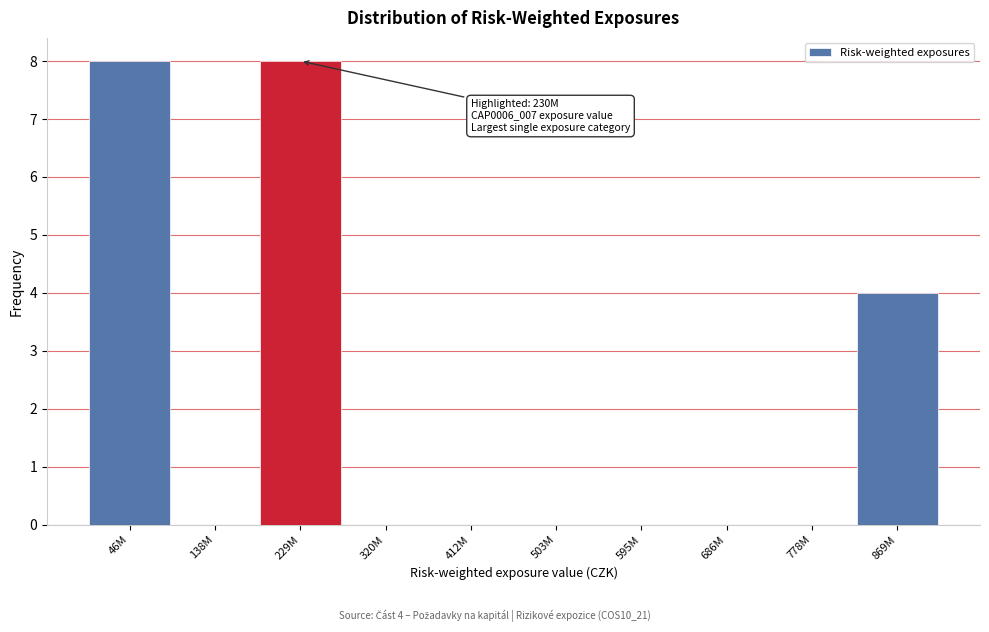

Reading left to right, list all the values displayed in this chart.

46M=8	138M=0	229M=8	320M=0	412M=0	503M=0	595M=0	686M=0	778M=0	869M=4